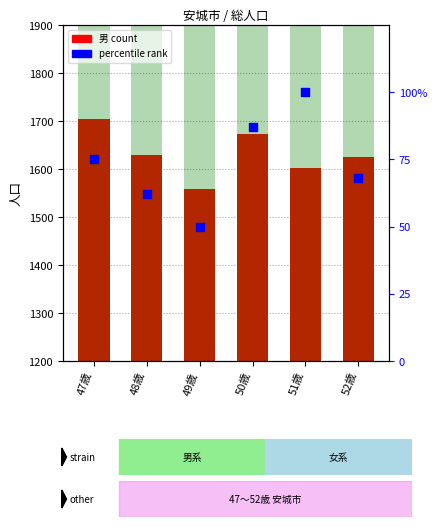

At how many categories does at least one series exceed 1427?

6